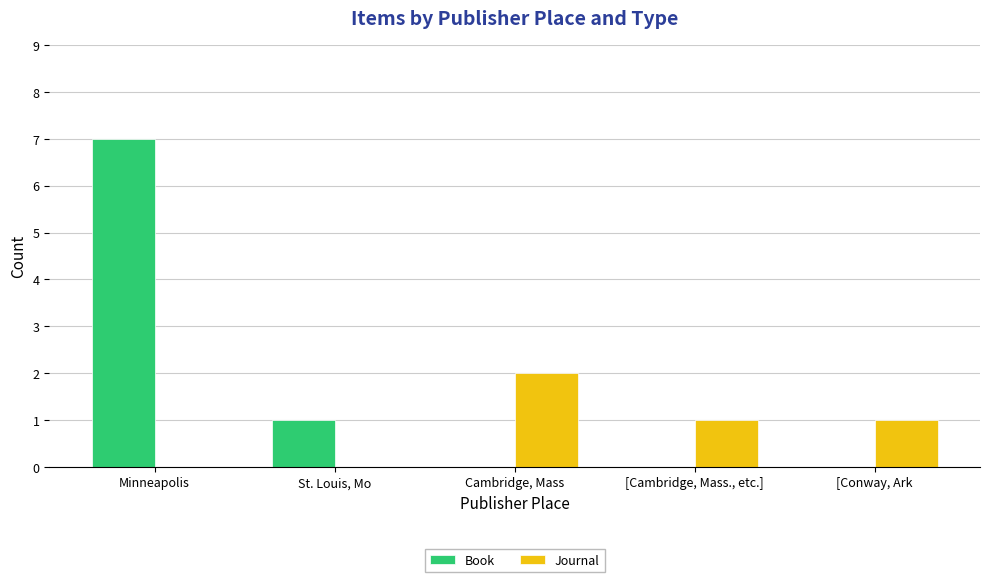

What is the highest value of the Book series?

7